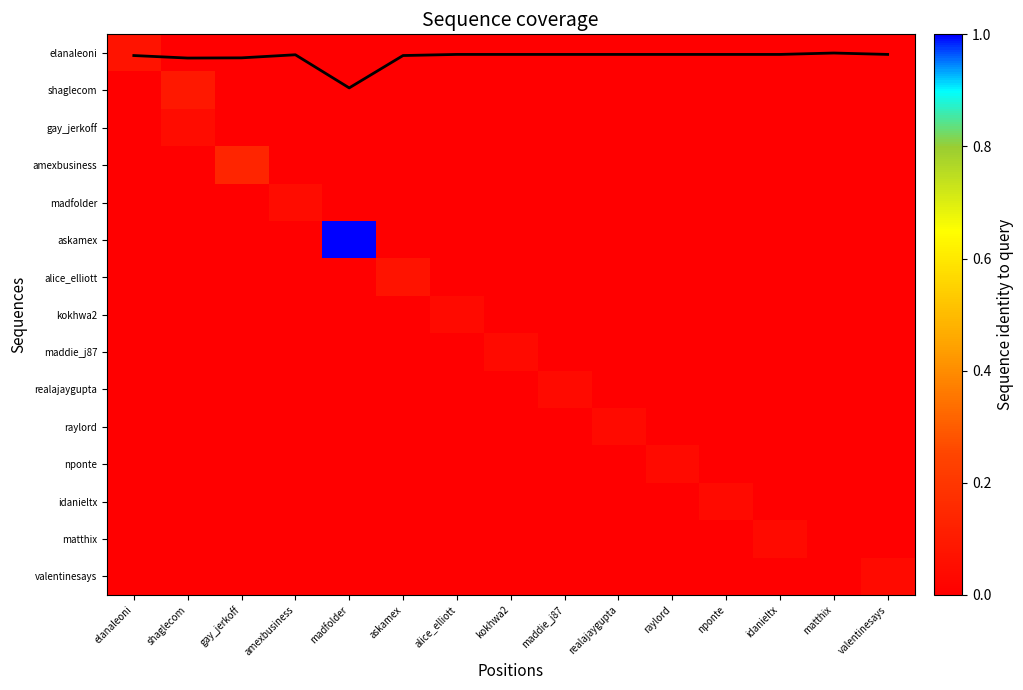

At which category is the sum across all series the highest?

madfolder